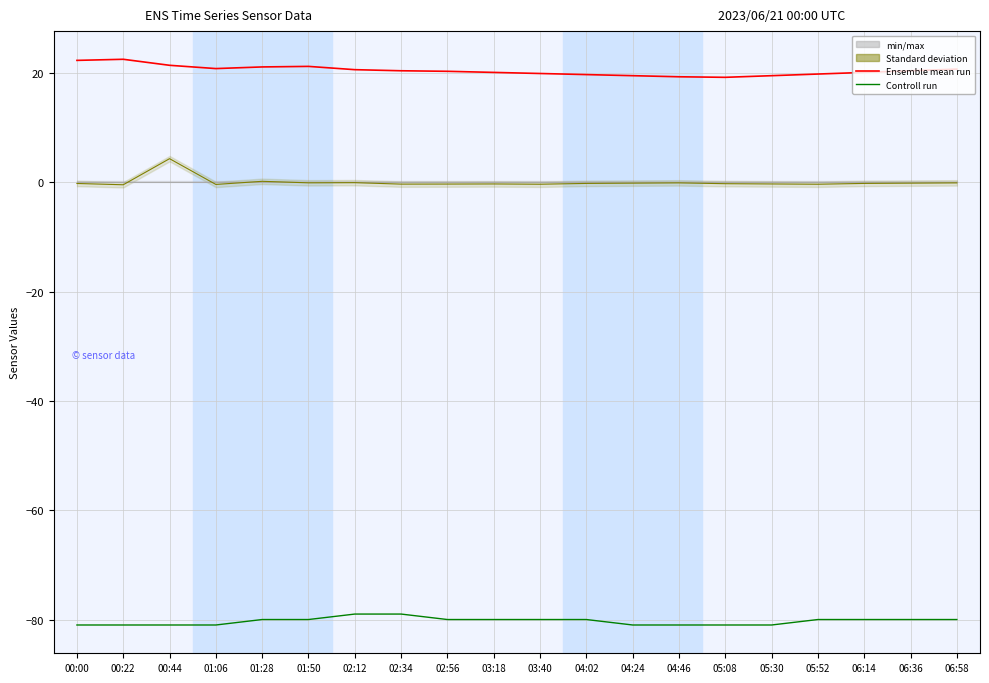

List the labels in order of Ensemble mean run value, largest first.

00:22, 00:00, 00:44, 01:50, 01:28, 01:06, 06:58, 02:12, 02:34, 06:36, 02:56, 03:18, 06:14, 03:40, 05:52, 04:02, 04:24, 05:30, 04:46, 05:08